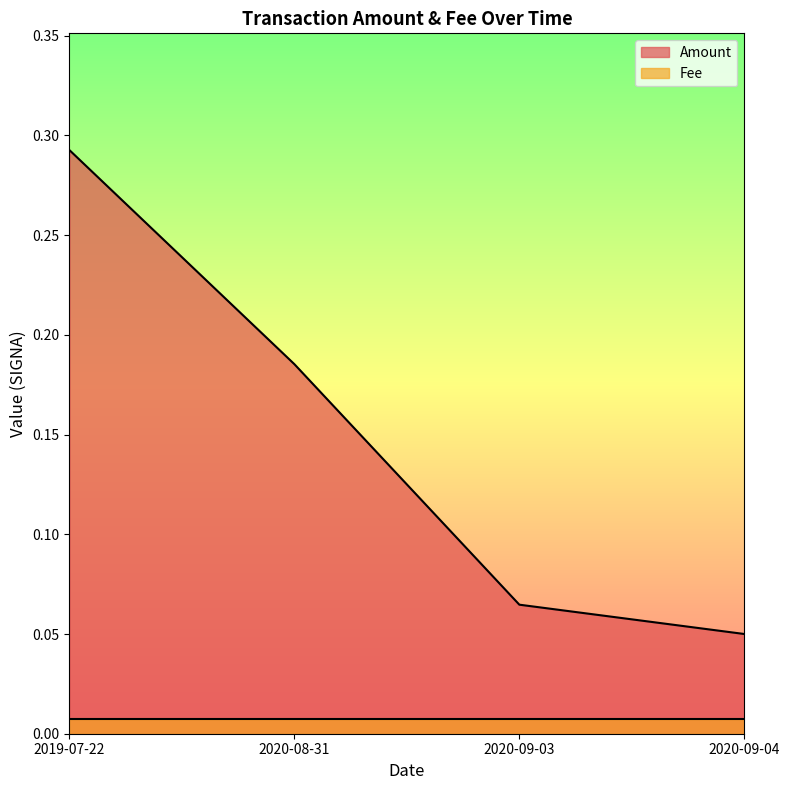

Which category has the lowest value across all series?

2020-09-04